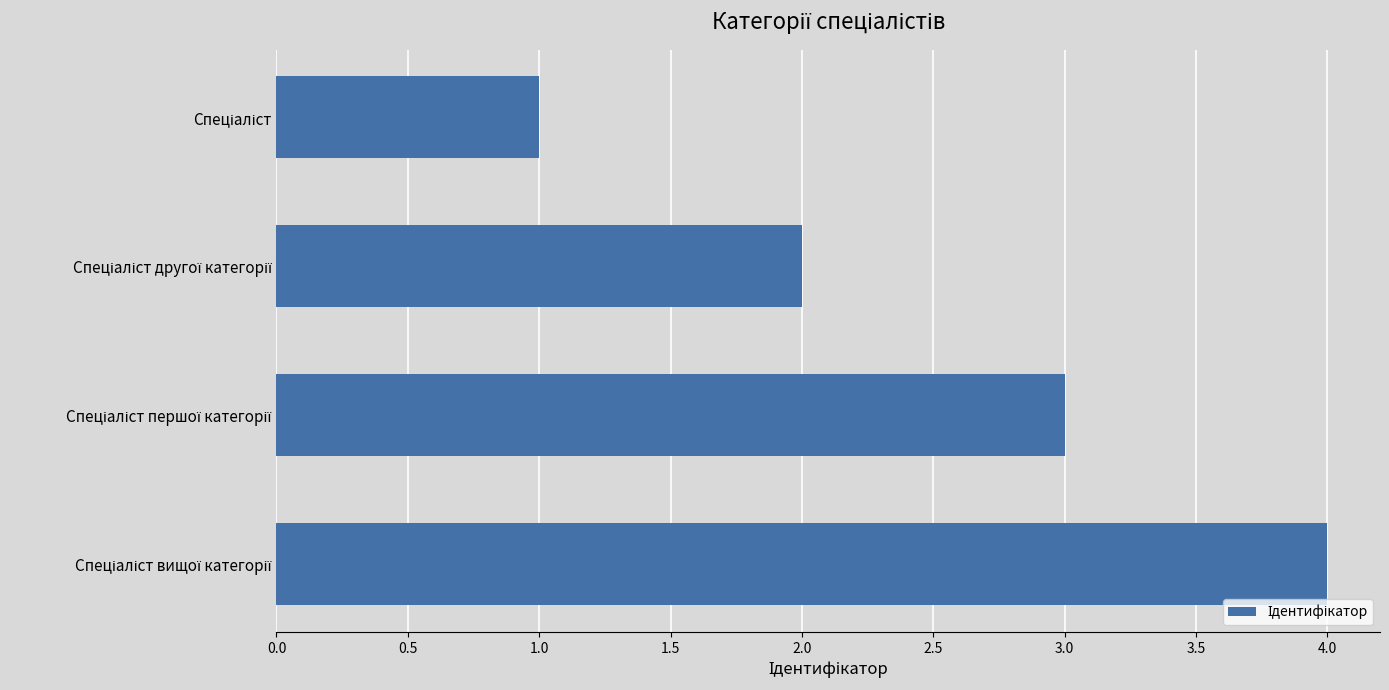

What is the sum of all values?

10